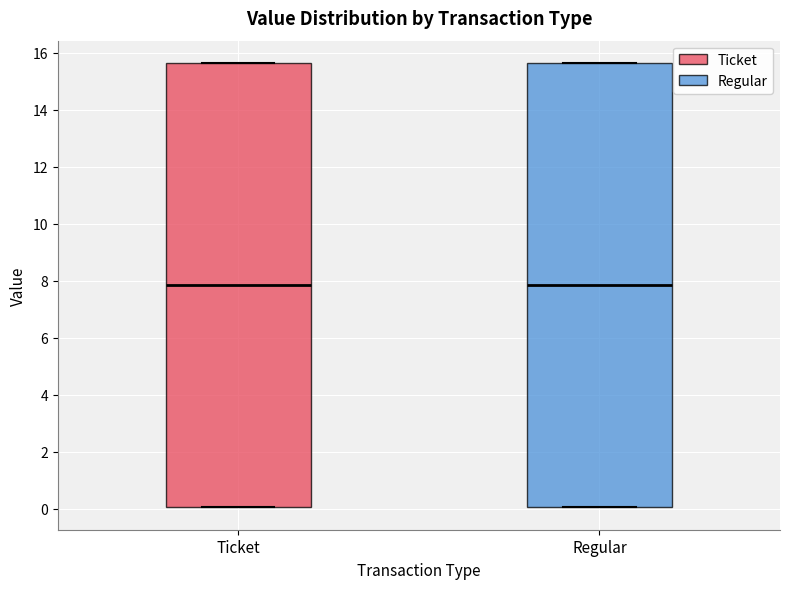

Reading left to right, transcribe this box plot: for each box, give where its median line is, the range the box spans, and where its two whiskers end, as read against the y-axis. The values are not printed on the chart, so give them approximately, as read against the axis.

Ticket: median 7.8, box 0.0 to 15.6, whiskers 0.0 to 15.6
Regular: median 7.8, box 0.0 to 15.6, whiskers 0.0 to 15.6